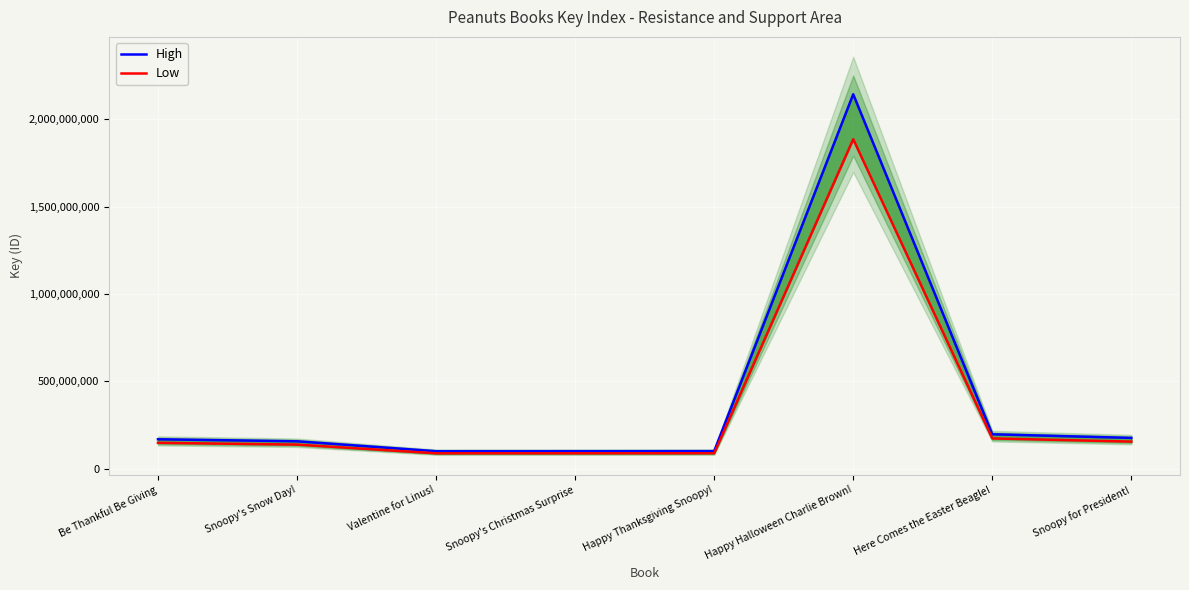

How many categories are shown in the chart?

8